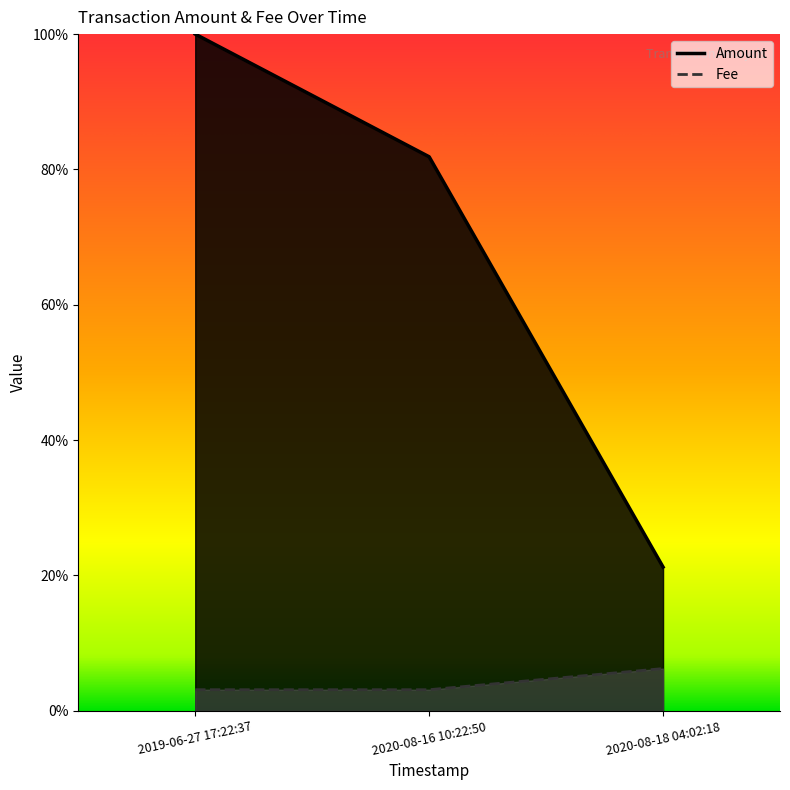

At which category does the chart reach its peak across all series?

2019-06-27 17:22:37